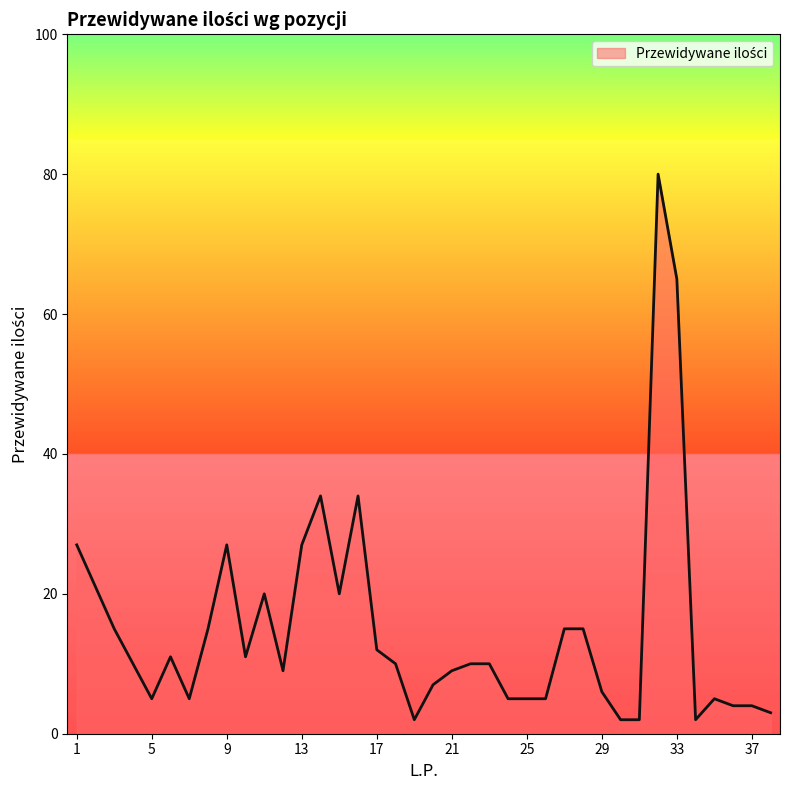

What is the greatest value displayed?

80